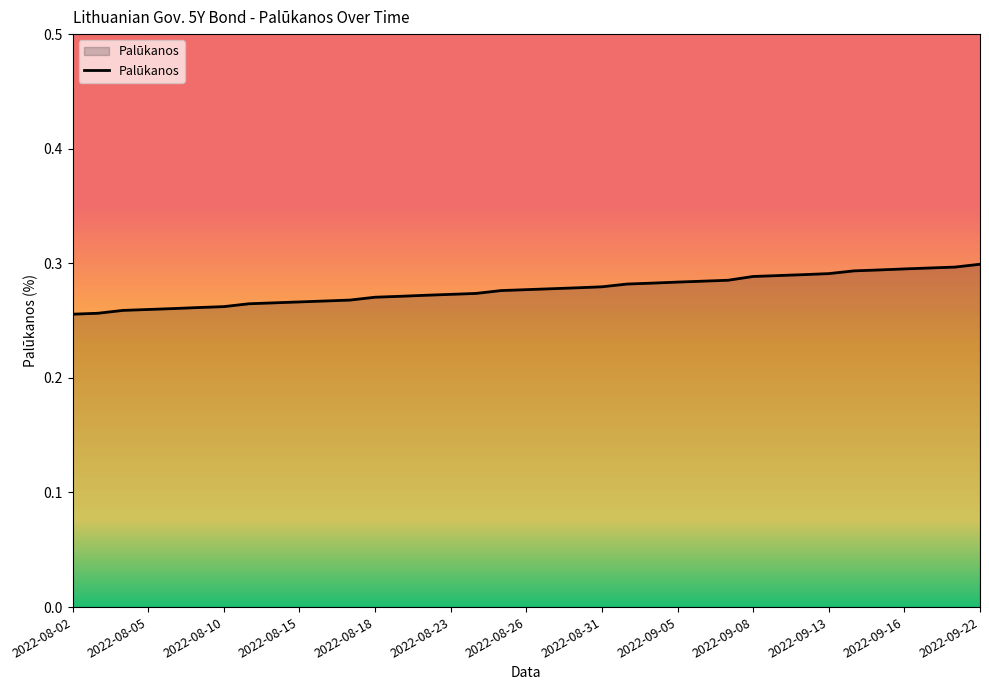

Does the chart display data point markers on the line(s)?

No